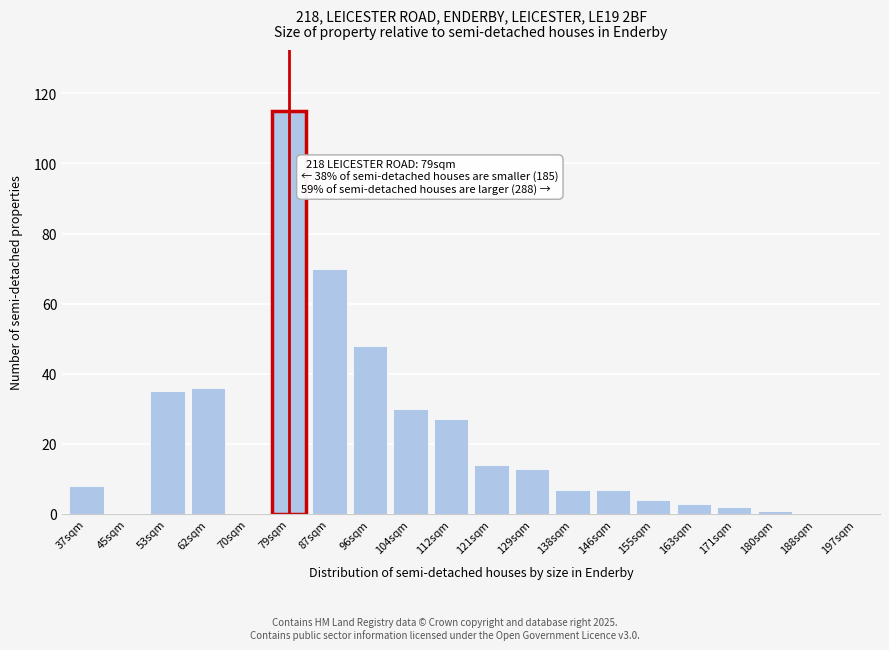

Reading left to right, list all the values displayed in this chart.

37sqm=8	45sqm=0	53sqm=35	62sqm=36	70sqm=0	79sqm=115	87sqm=70	96sqm=48	104sqm=30	112sqm=27	121sqm=14	129sqm=13	138sqm=7	146sqm=7	155sqm=4	163sqm=3	171sqm=2	180sqm=1	188sqm=0	197sqm=0